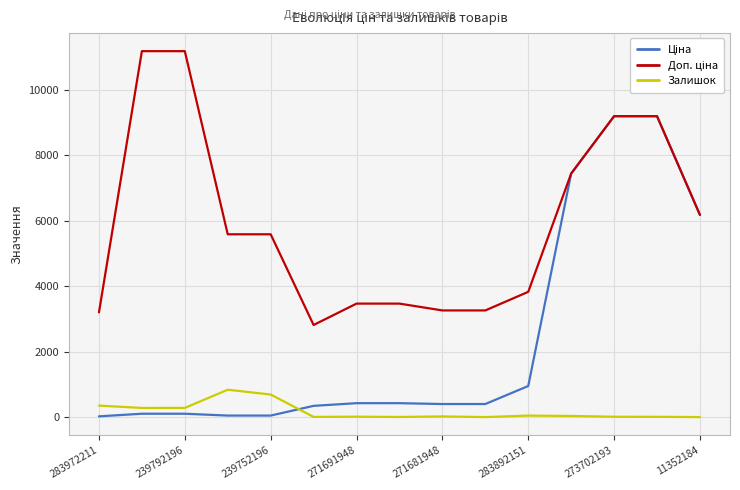

What is the greatest value displayed?

11182.0